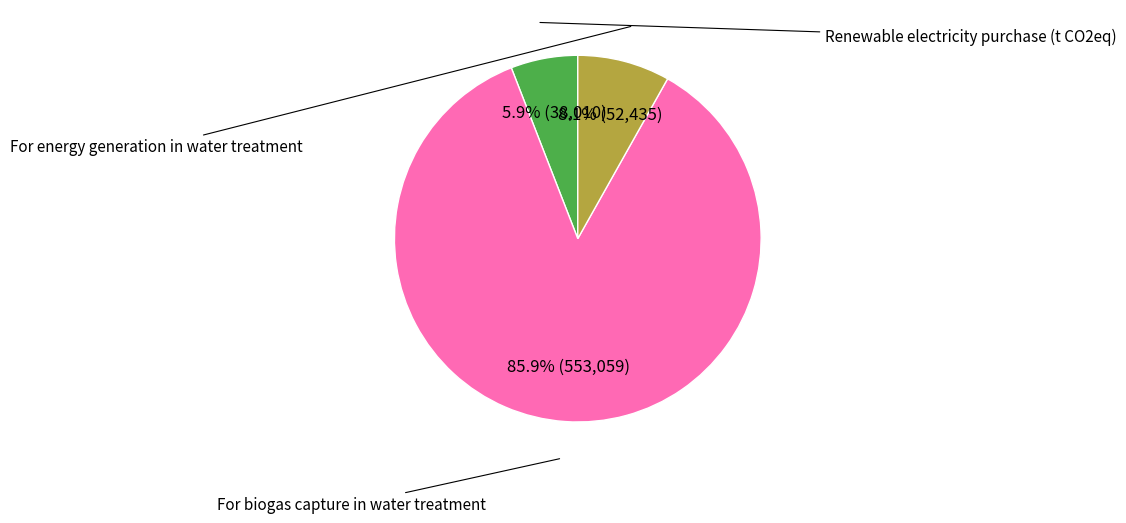

To the nearest percent, what is the difference between the Renewable electricity purchase (t CO2eq) and For biogas capture in water treatment slice percentages?

80%